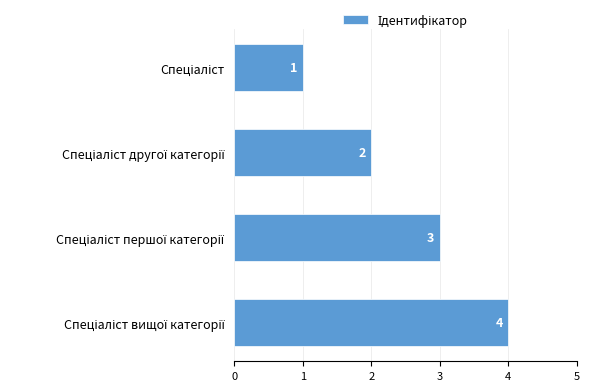

Count the number of categories in the chart.

4